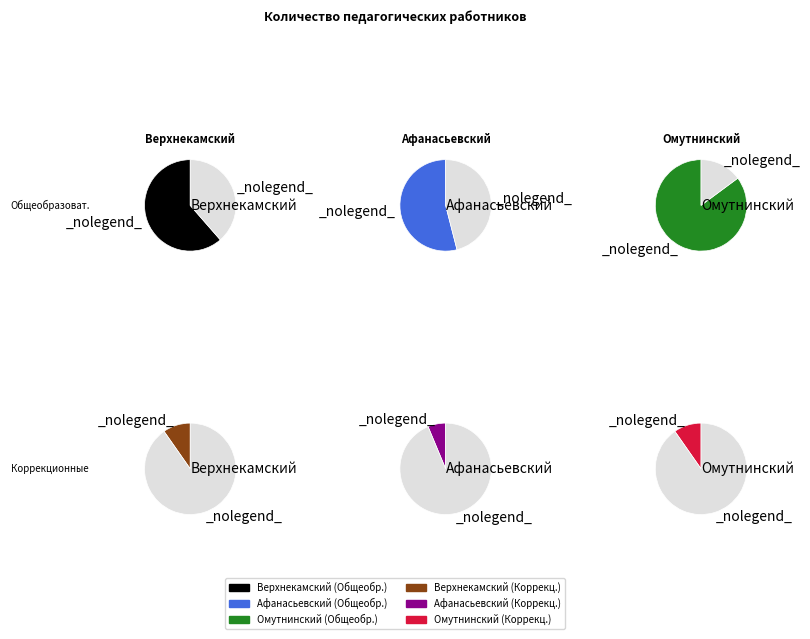

Is it true that Общеобразовательные организации is 81% of the pie?

False